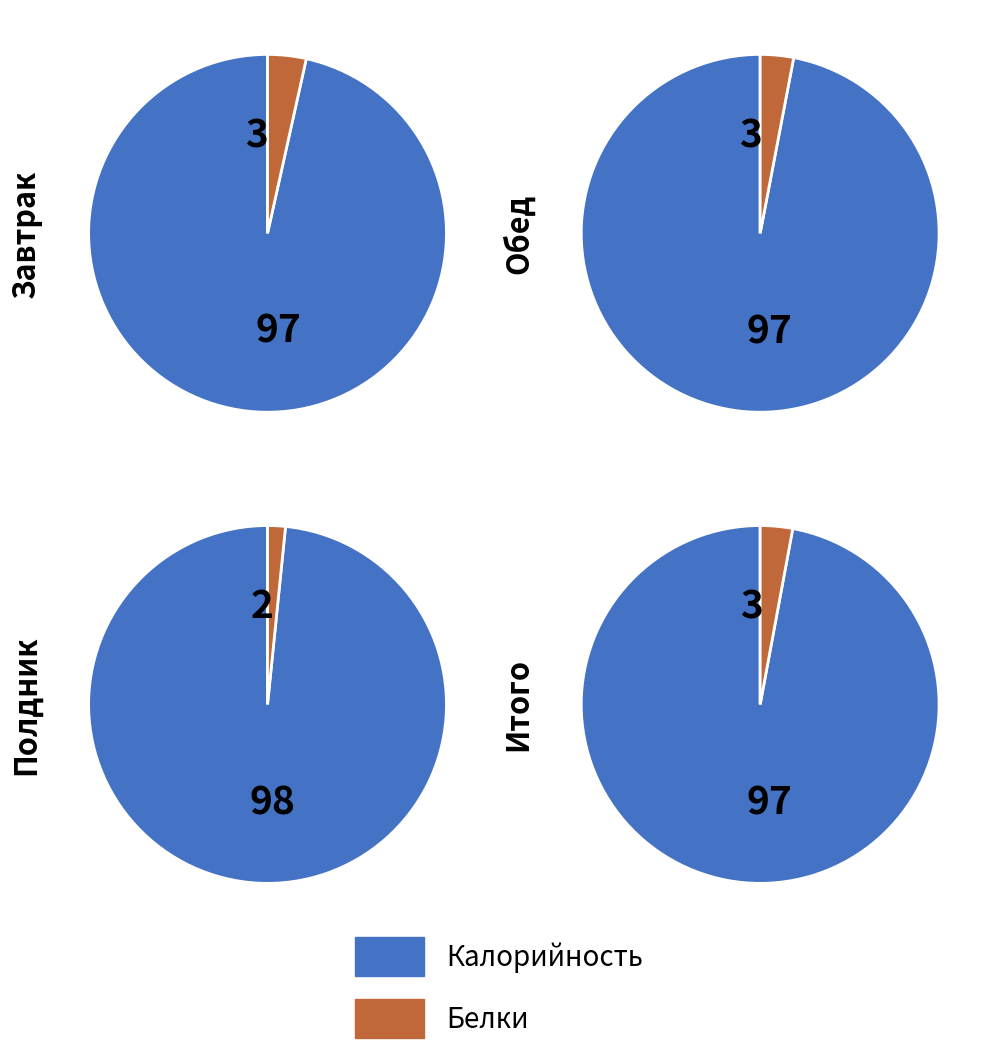

Rank the categories by Белки value from lowest to highest.

2, 0, 1, 3